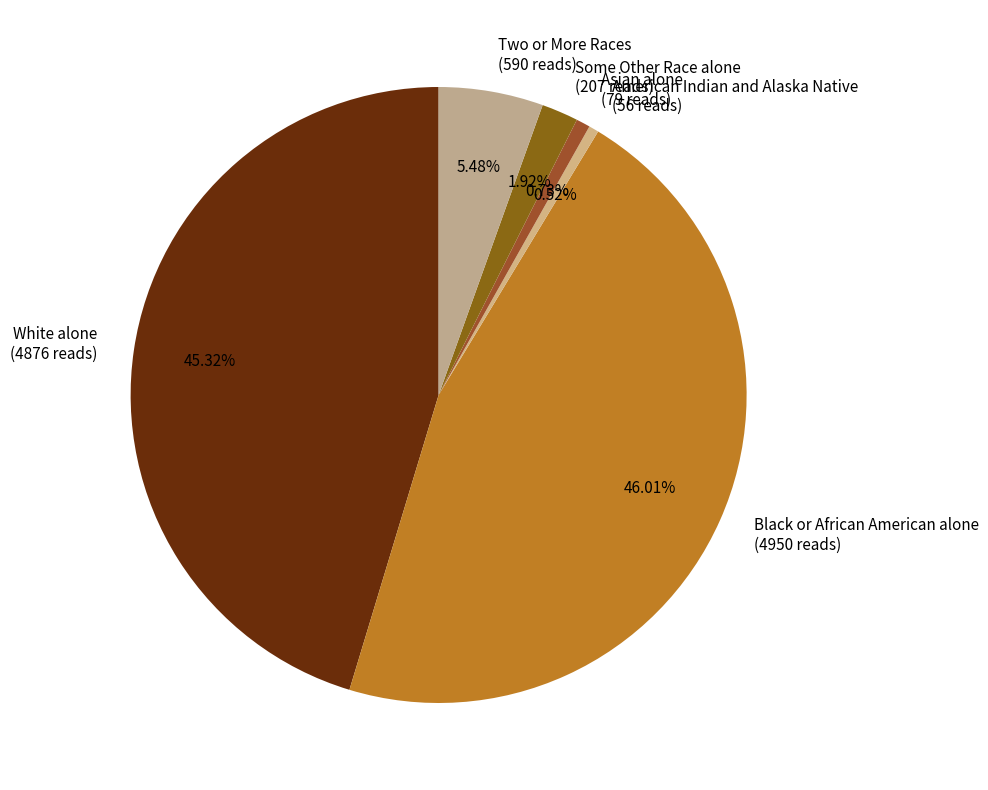

Is there any slice that represents more than half of the pie?

No